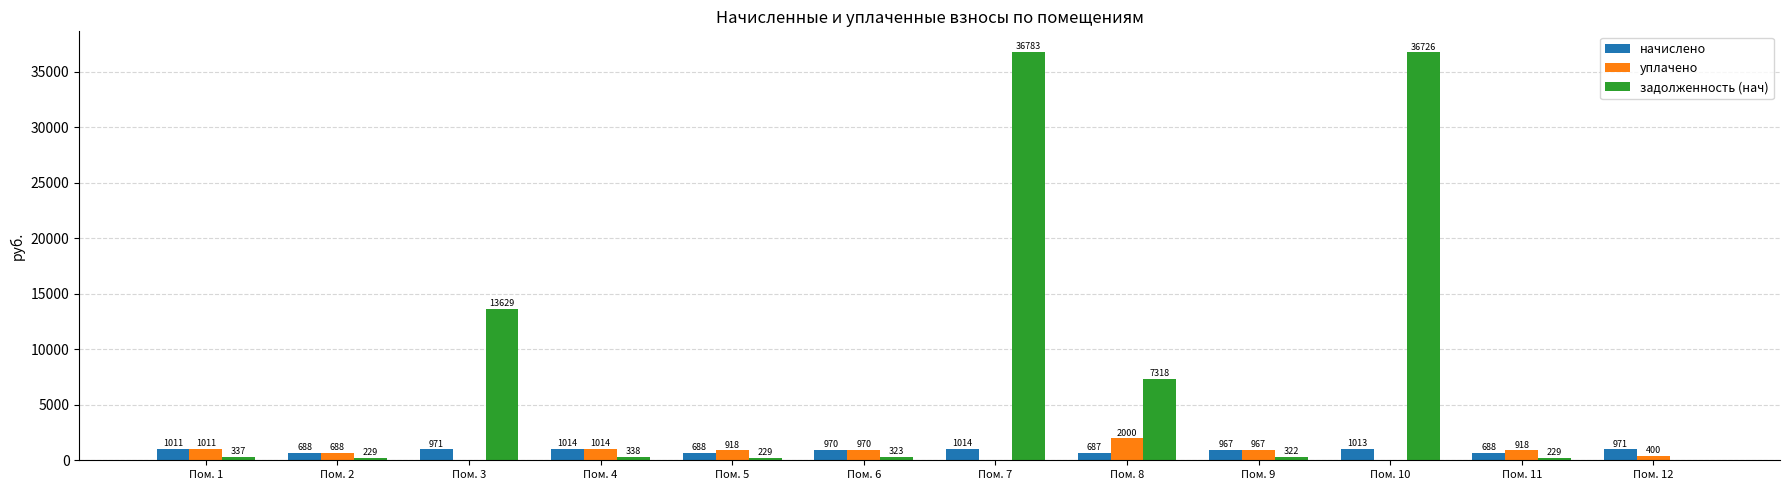

What is the sum of all уплачено values?

8886.7